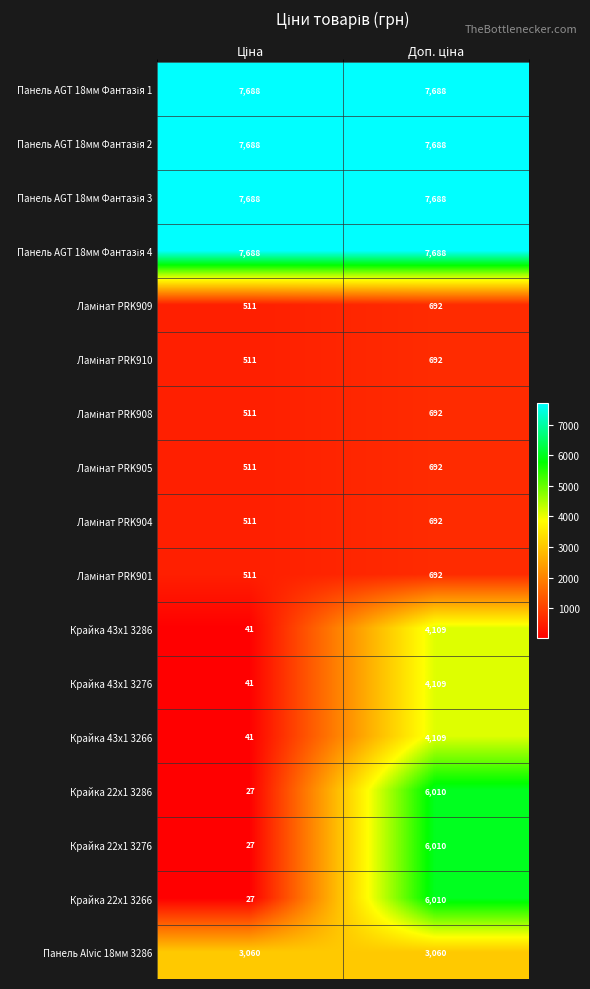

What is the average value of the Крайка 43x1 3266 series?

2075